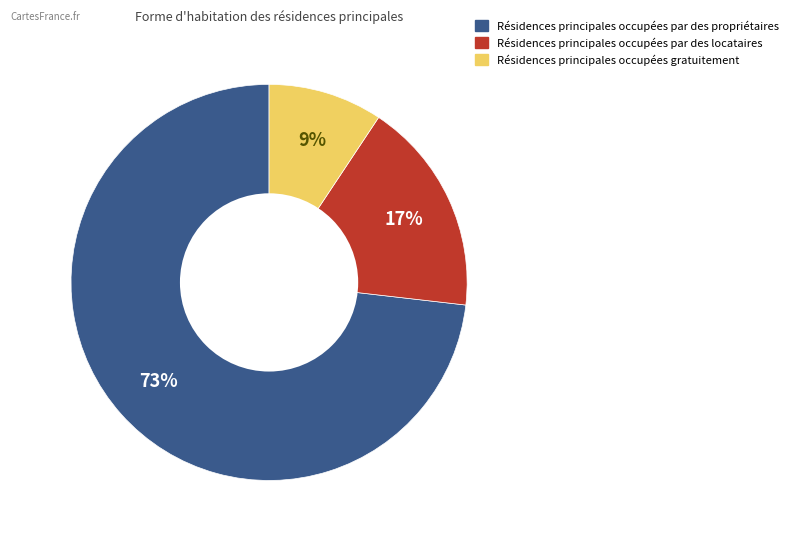

To the nearest percent, what is the average slice percentage?

33%